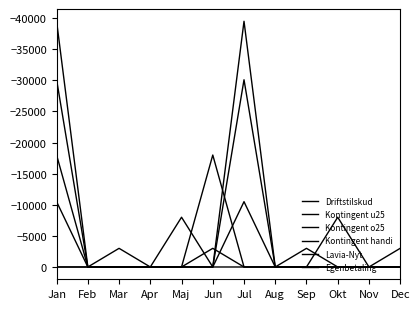

Does the chart display data point markers on the line(s)?

No